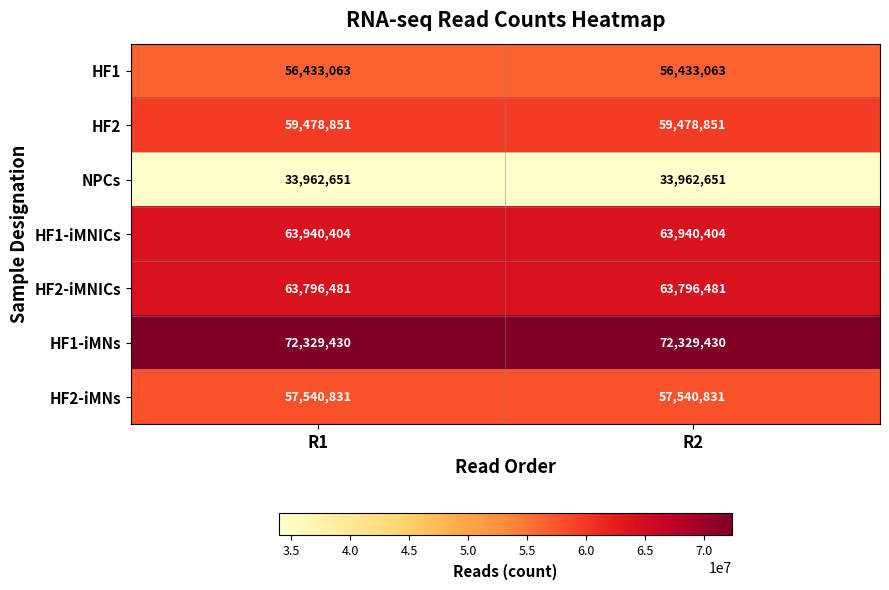

Which series has the largest total across all categories?

HF1-iMNs